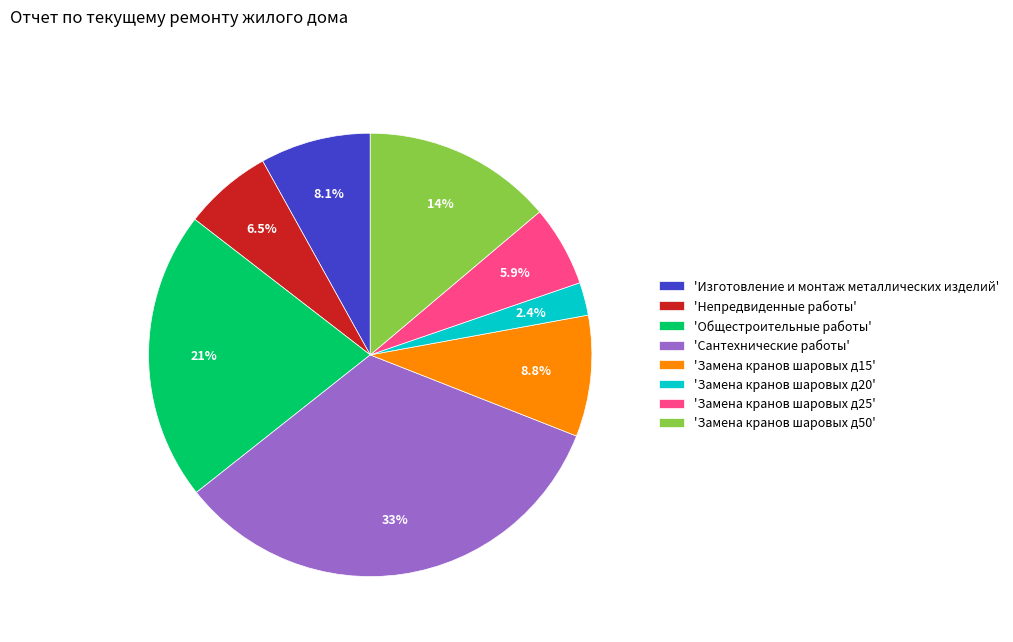

What is the ratio of the value at 'Замена кранов шаровых д25' to the value at 'Замена кранов шаровых д50'?

0.4